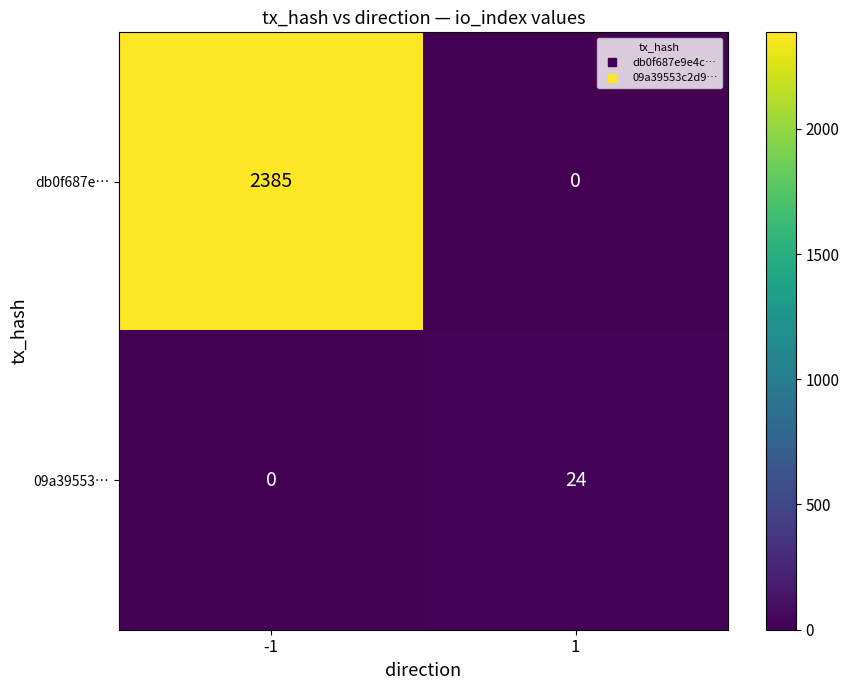

True or false: db0f687e… has a value of 2385 at -1.

True